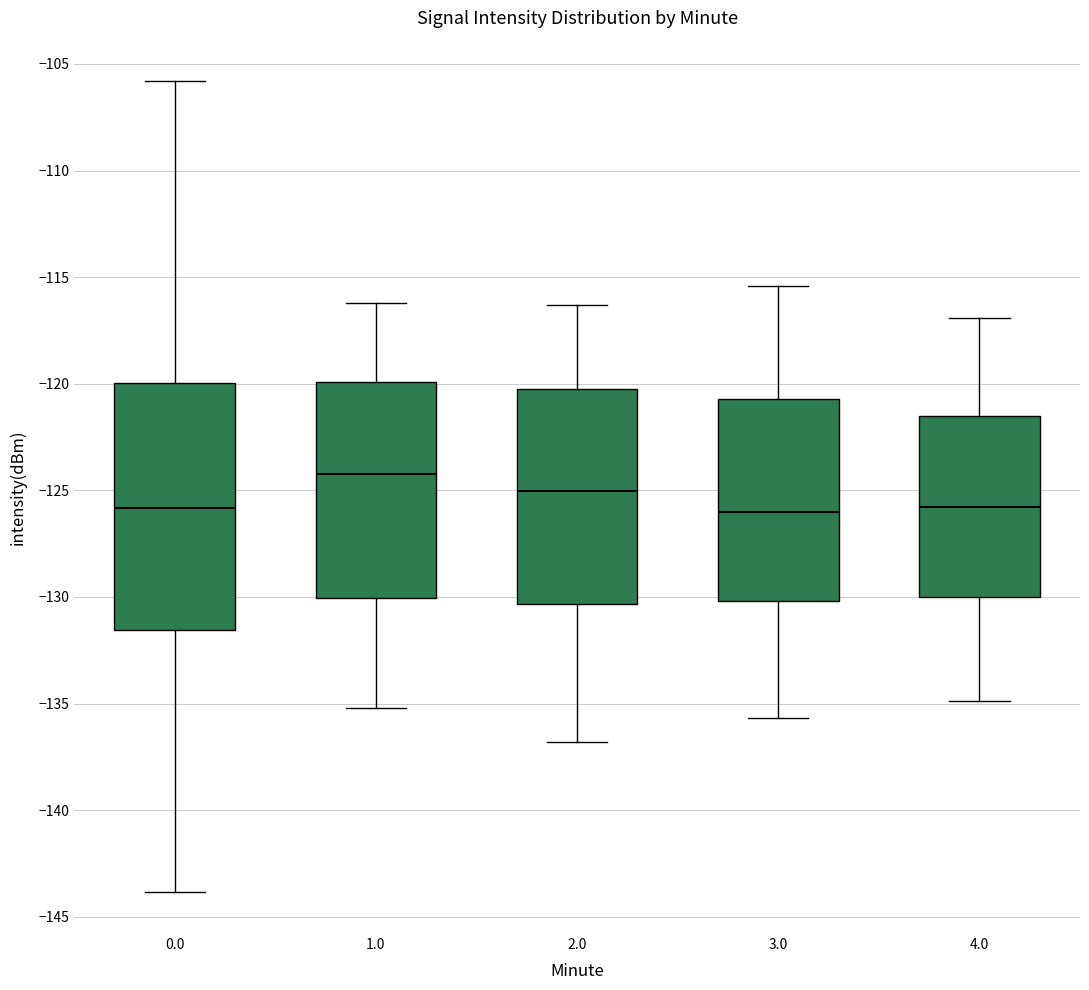

Reading left to right, read every box against the y-axis: the position of its median line, the range the box covers, and the ends of its whiskers. The values are not printed on the chart, so give them approximately, as read against the axis.

0.0: median -126.0, box -131.5 to -120.0, whiskers -144.0 to -106.0
1.0: median -124.0, box -130.0 to -120.0, whiskers -135.0 to -116.0
2.0: median -125.0, box -130.5 to -120.0, whiskers -137.0 to -116.5
3.0: median -126.0, box -130.0 to -120.5, whiskers -135.5 to -115.5
4.0: median -126.0, box -130.0 to -121.5, whiskers -135.0 to -117.0